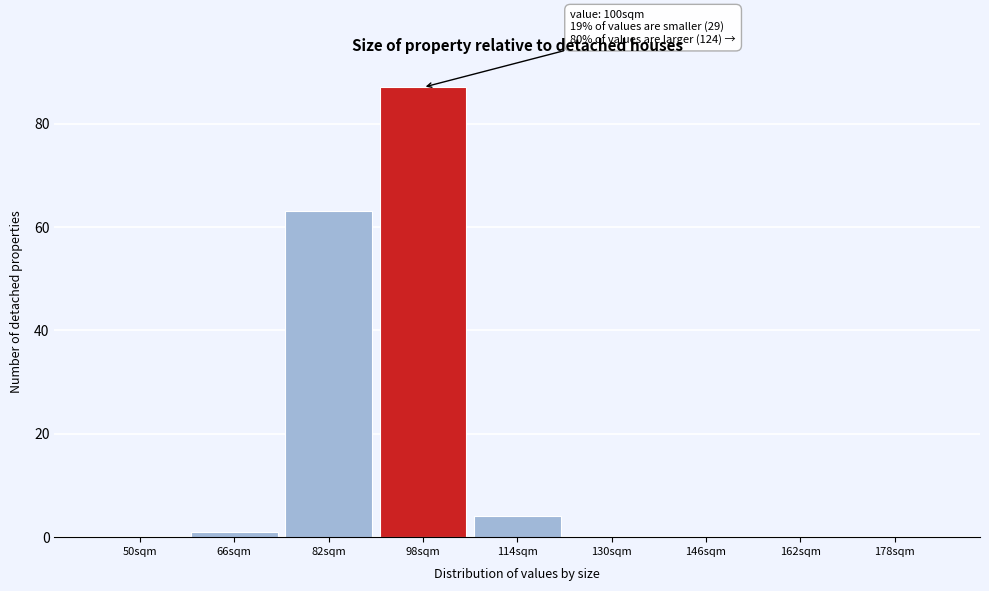

Reading left to right, transcribe all the data shown in this chart.

50sqm=0	66sqm=1	82sqm=63	98sqm=87	114sqm=4	130sqm=0	146sqm=0	162sqm=0	178sqm=0